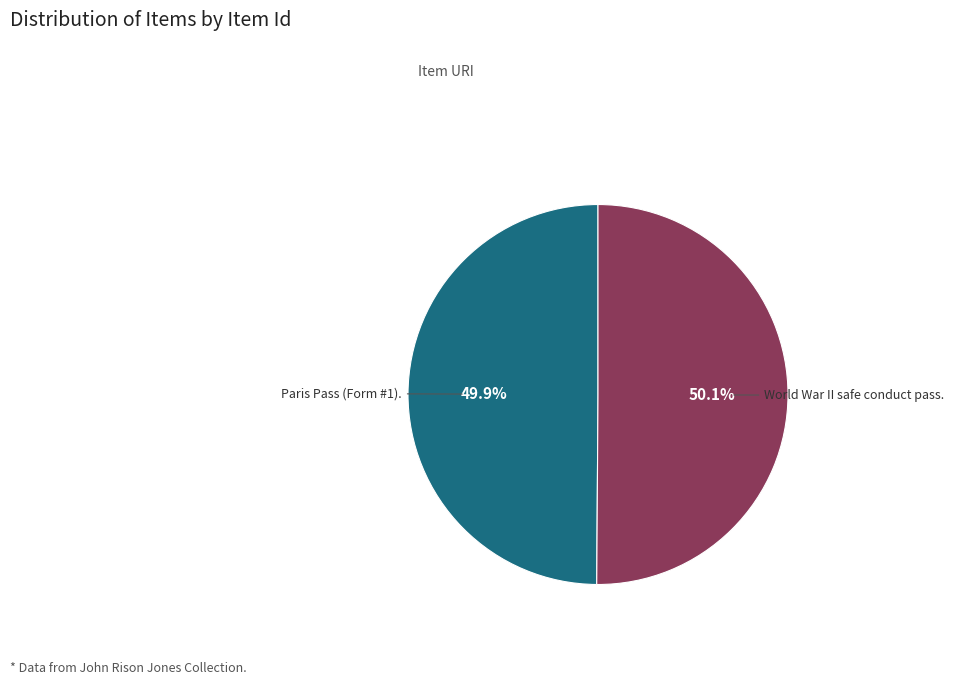

Does any single category account for the majority?

Yes